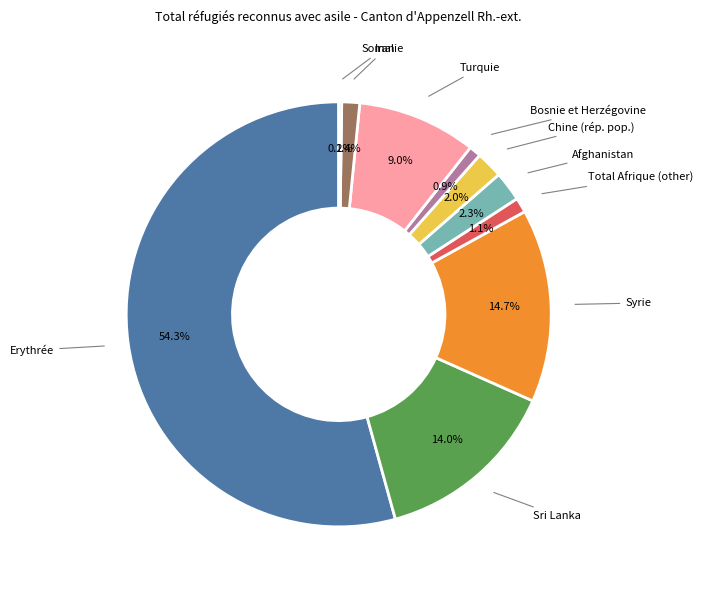

Does any single category account for the majority?

Yes